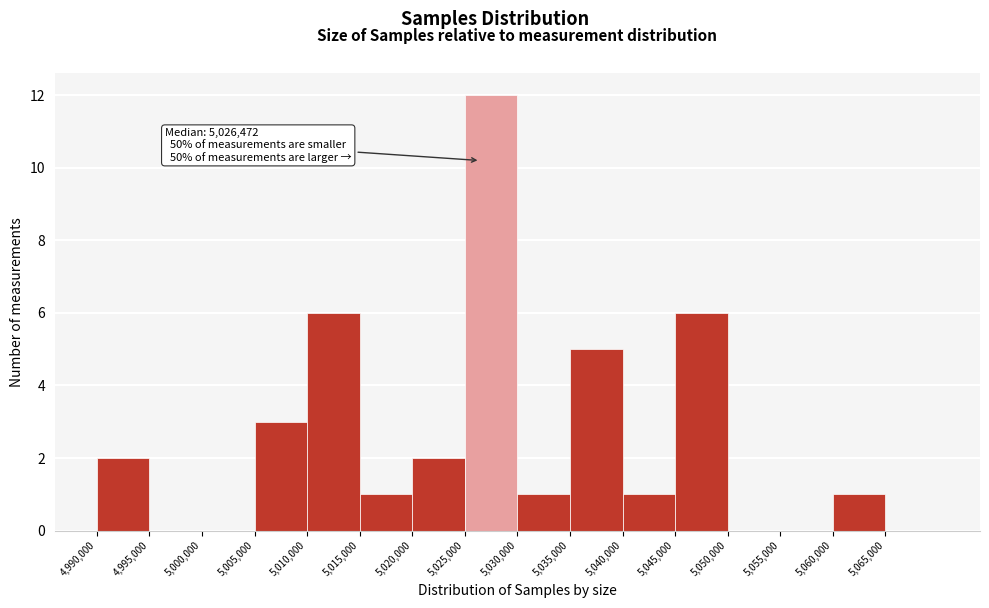

Over which range of the x-axis is the bar tallest?

5025000 to 5030000